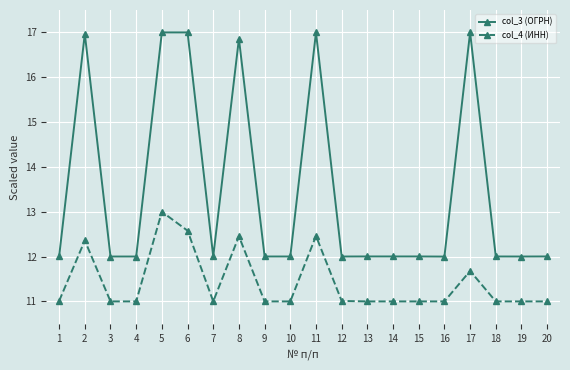

What is the minimum value for col_3 (ОГРН)?

12.0